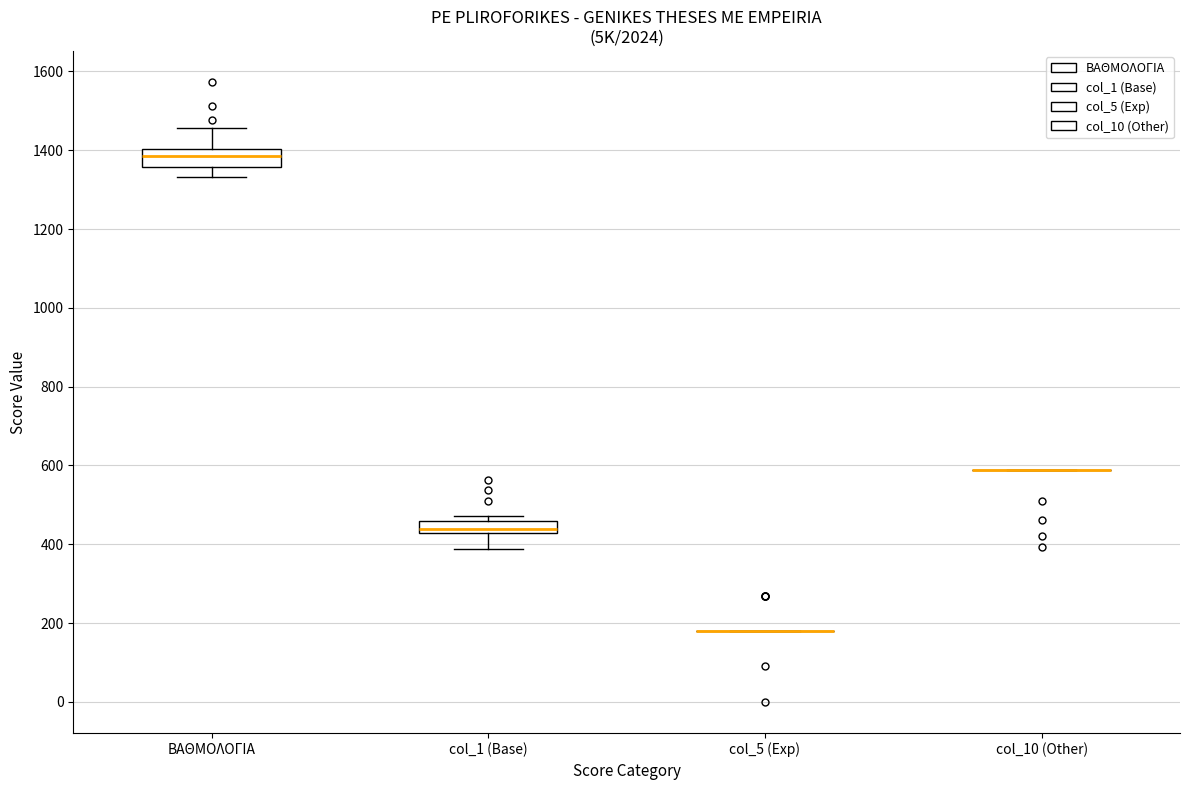

Where is the upper edge of the box for col_1 (Base) on the y-axis? The values are not printed on the chart, so give them approximately, as read against the axis.

460